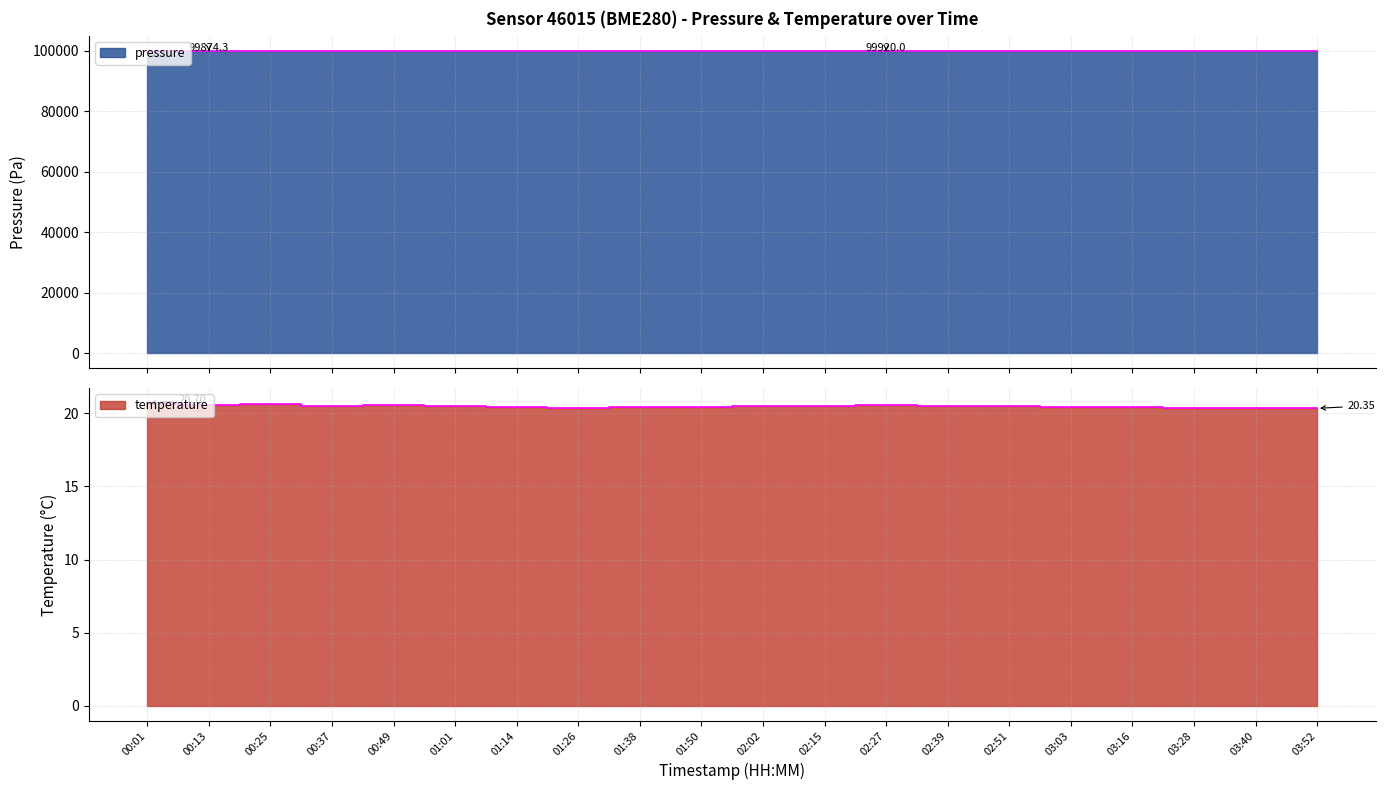

Reading left to right, list all the values displayed in this chart.

pressure: 00:01=99877.5	00:13=99874.3	00:25=99895.1	00:37=99891.8	00:49=99905.7	01:01=99912.7	01:14=99903.7	01:26=99905.0	01:38=99918.8	01:50=99910.5	02:02=99905.0	02:15=99912.0	02:27=99920.0	02:39=99915.0	02:51=99908.0	03:03=99900.0	03:16=99895.0	03:28=99888.0	03:40=99880.0	03:52=99875.0
temperature: 00:01=20.7	00:13=20.6	00:25=20.6	00:37=20.5	00:49=20.6	01:01=20.5	01:14=20.4	01:26=20.4	01:38=20.4	01:50=20.4	02:02=20.5	02:15=20.5	02:27=20.6	02:39=20.5	02:51=20.5	03:03=20.5	03:16=20.4	03:28=20.4	03:40=20.4	03:52=20.4